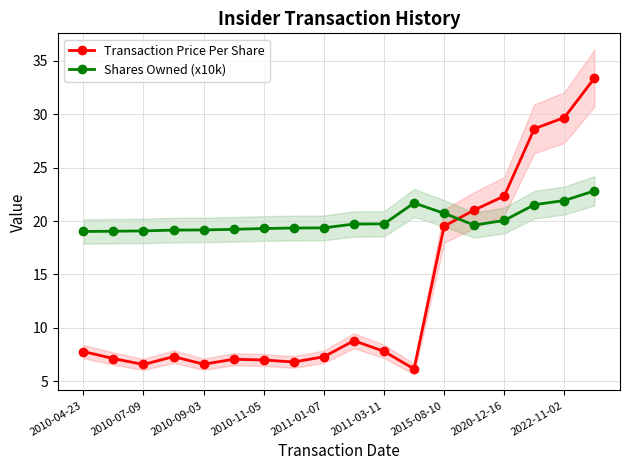

Is it true that Transaction Price Per Share equals 10.7 at 2010-09-03?

False